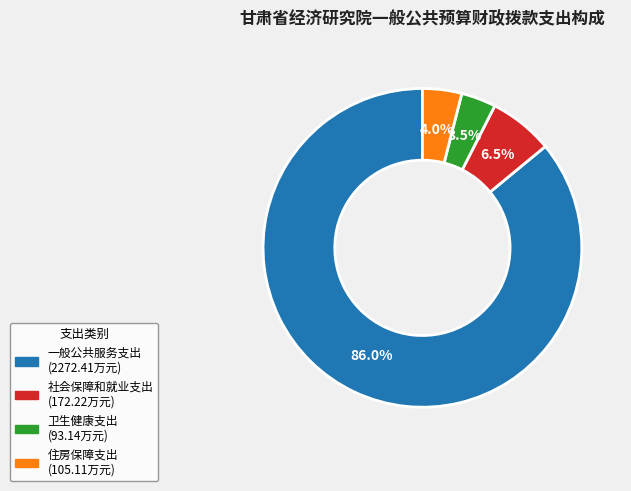

Approximately how many times larger is the value at 一般公共服务支出 compared to 社会保障和就业支出?

13.2